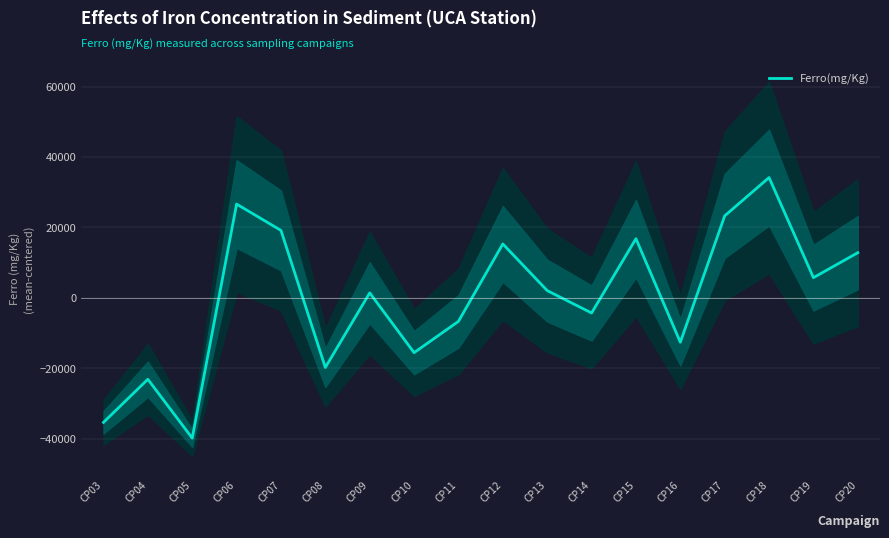

Is this an area chart (filled region under the line)?

No